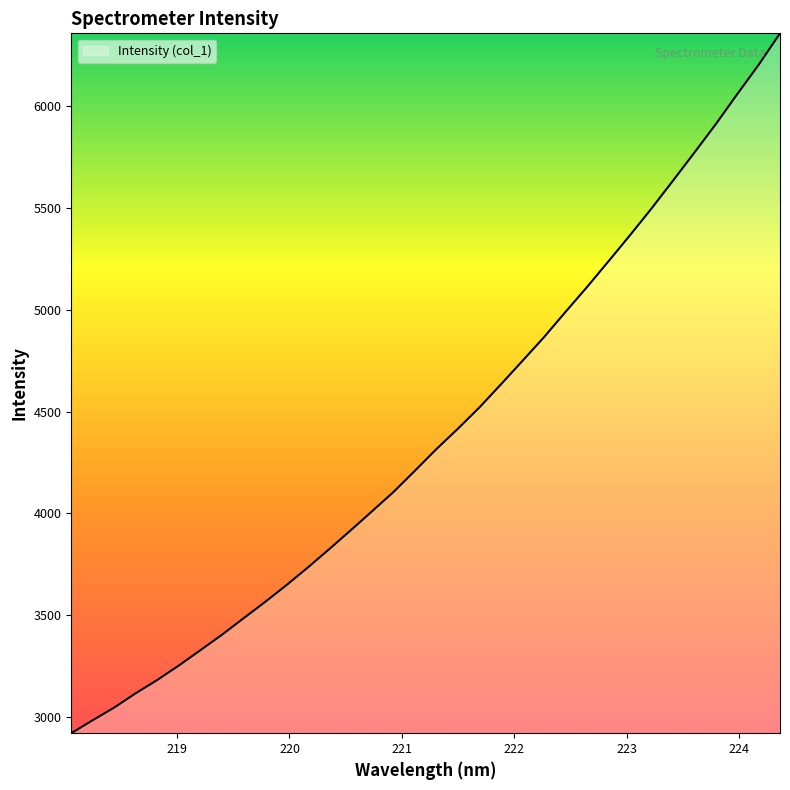

What is the difference between the maximum and minimum values?

3438.8